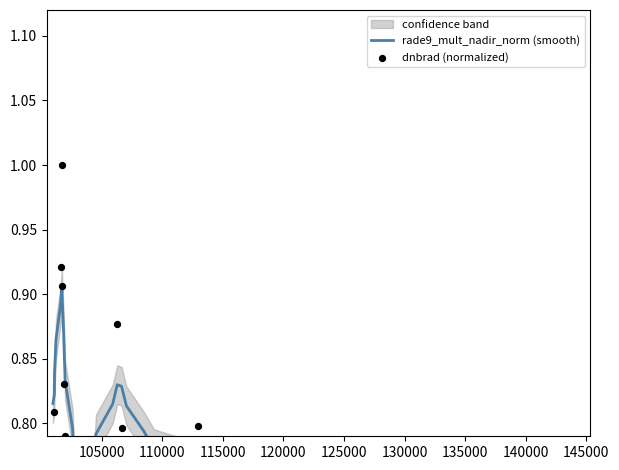

What are all the series names shown in the legend?

rade9_mult_nadir_norm (smooth), dnbrad (normalized)